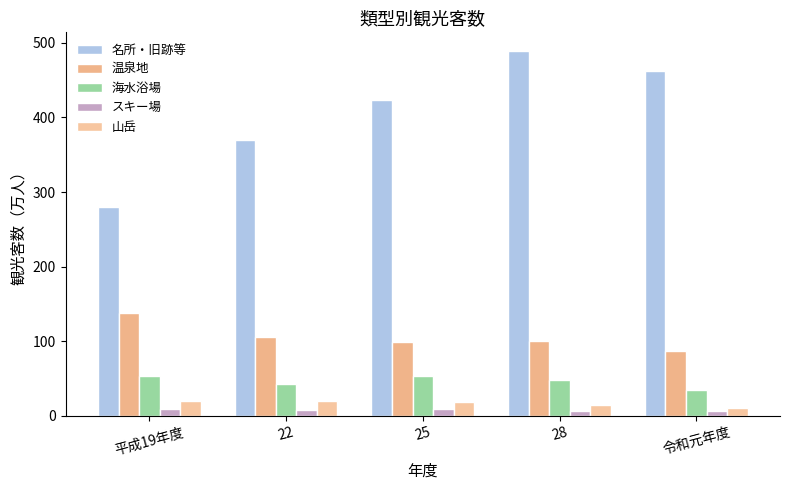

Are the bars grouped side by side (vs. stacked)?

Yes